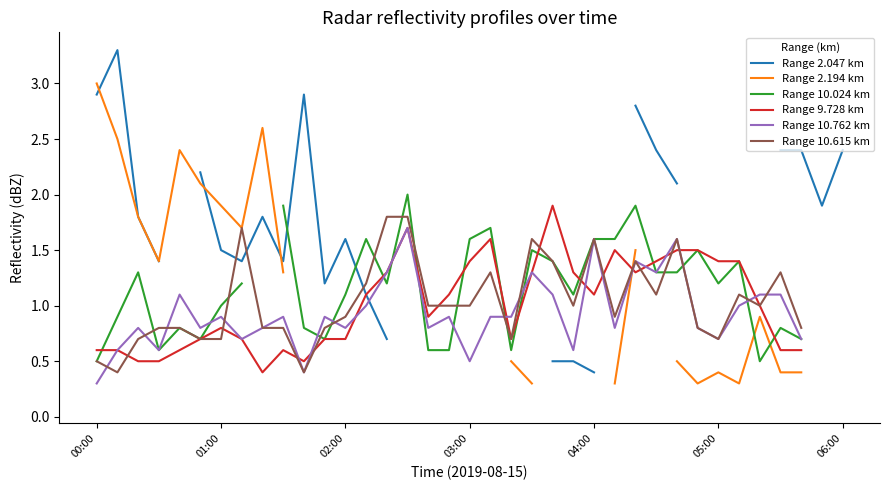

Where is Range 2.194 km nearest to the value 1?

32